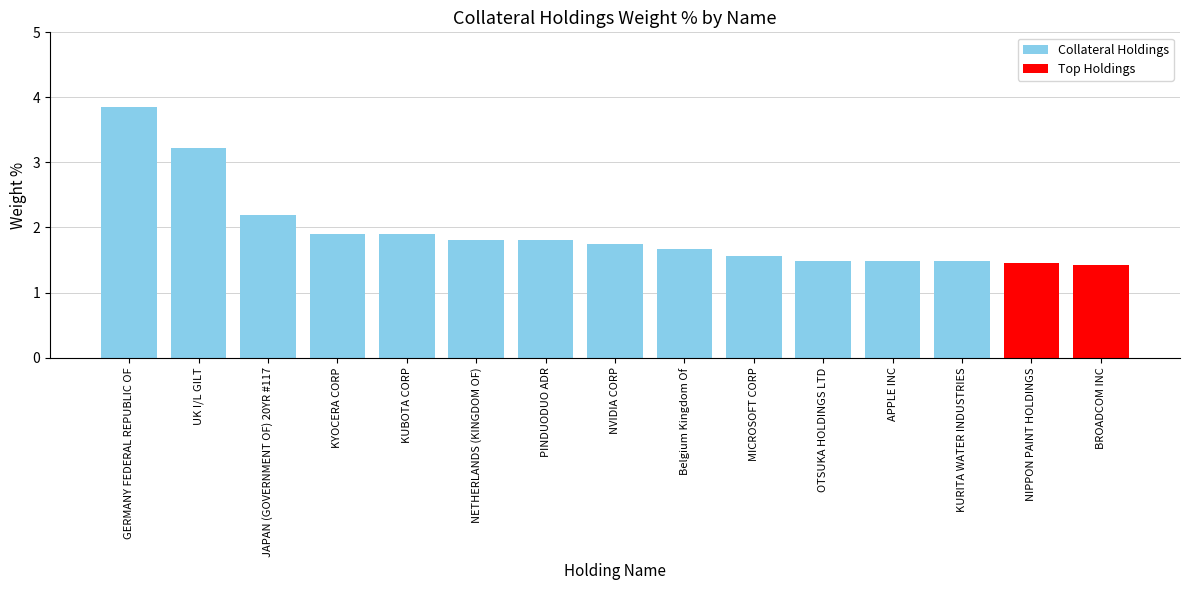

What is the maximum value shown in the chart?

3.9